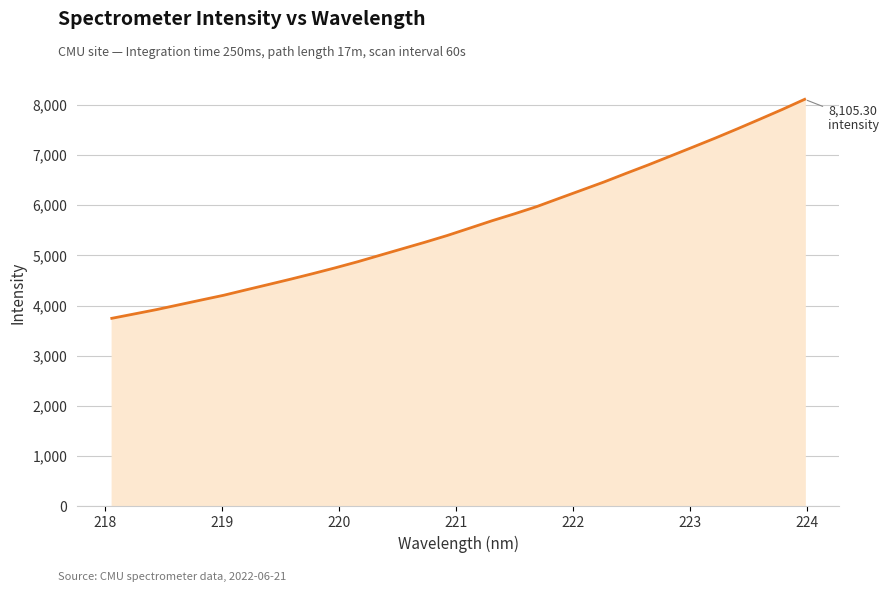

What is the difference between the maximum and minimum values?

4359.6